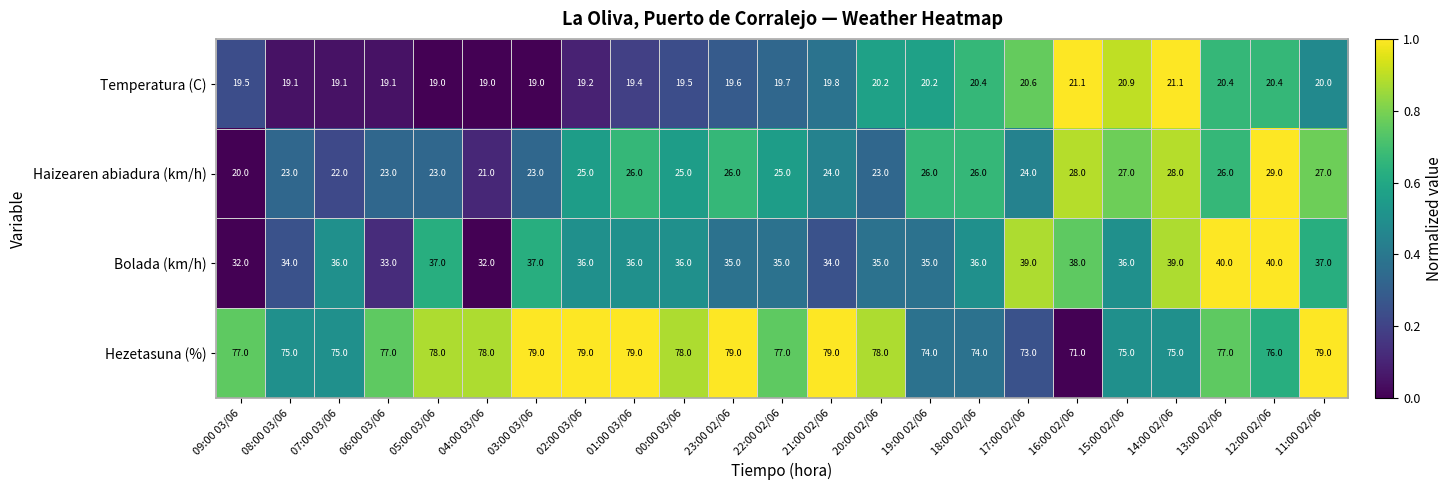

At which category is the sum across all series the highest?

12:00 02/06